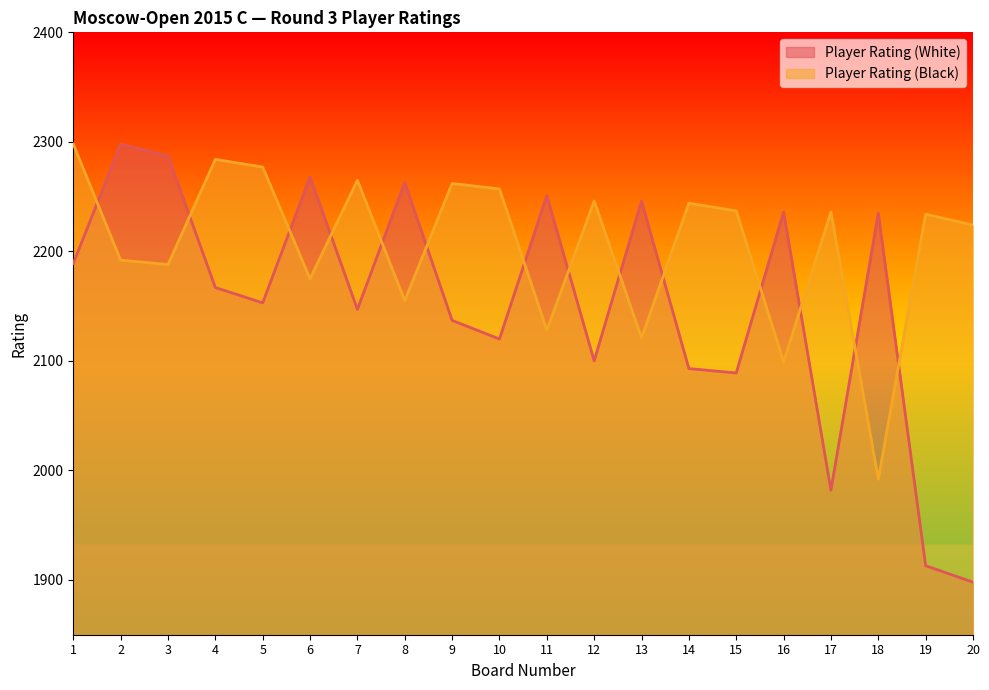

How many lines are shown in the chart?

2